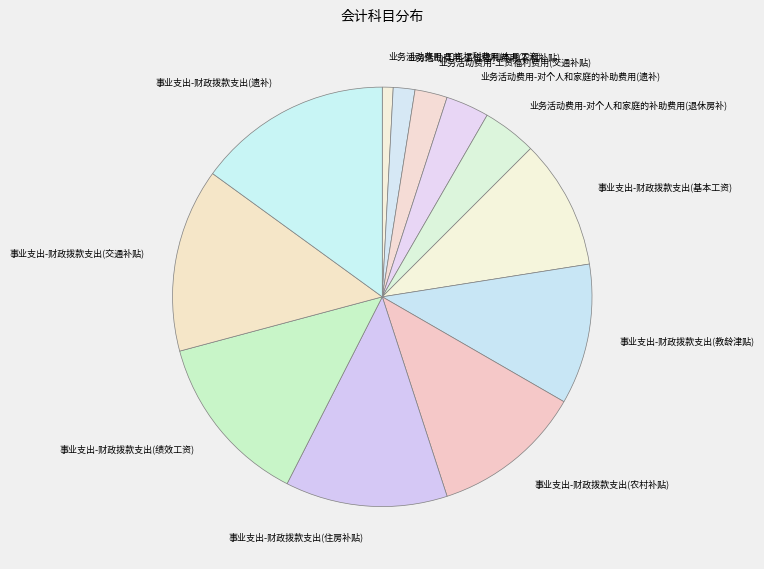

Which has a higher value, 业务活动费用-对个人和家庭的补助费用(退休房补) or 业务活动费用-工资福利费用(本月工资)?

业务活动费用-对个人和家庭的补助费用(退休房补)